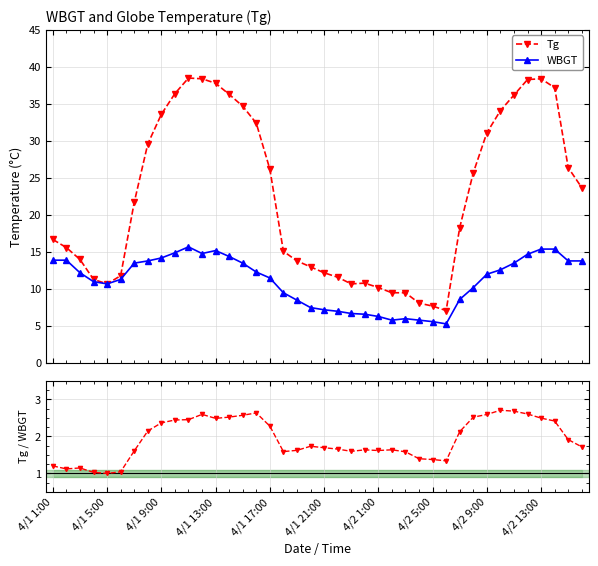

Reading left to right, extract all data points from this chart.

Tg: 16.7	15.6	14.0	11.3	10.7	11.8	21.7	29.6	33.6	36.4	38.5	38.4	37.8	36.3	34.7	32.4	26.2	15.1	13.8	13.0	12.2	11.6	10.7	10.8	10.2	9.5	9.5	8.1	7.7	7.1	18.3	25.7	31.1	34.1	36.2	38.3	38.4	37.2	26.4	23.7
WBGT: 13.9	13.9	12.2	11.0	10.7	11.3	13.5	13.8	14.2	14.9	15.7	14.8	15.2	14.4	13.5	12.3	11.5	9.5	8.5	7.5	7.2	7.0	6.7	6.6	6.3	5.8	6.0	5.8	5.6	5.3	8.6	10.2	12.0	12.6	13.5	14.7	15.4	15.4	13.8	13.8
Tg / WBGT: 1.2	1.1	1.1	1.0	1.0	1.0	1.6	2.1	2.4	2.4	2.5	2.6	2.5	2.5	2.6	2.6	2.3	1.6	1.6	1.7	1.7	1.7	1.6	1.6	1.6	1.6	1.6	1.4	1.4	1.3	2.1	2.5	2.6	2.7	2.7	2.6	2.5	2.4	1.9	1.7